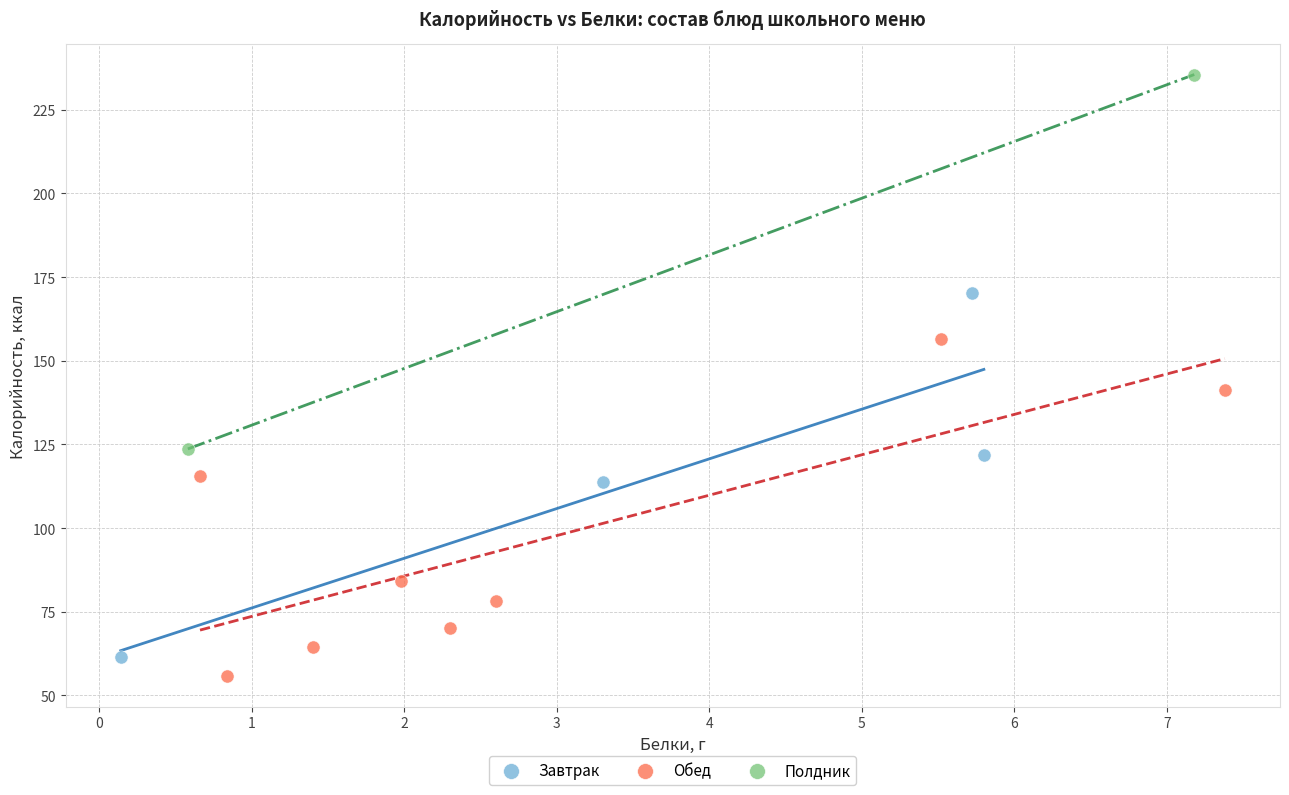

Which series reaches the minimum Y coordinate?

Обед